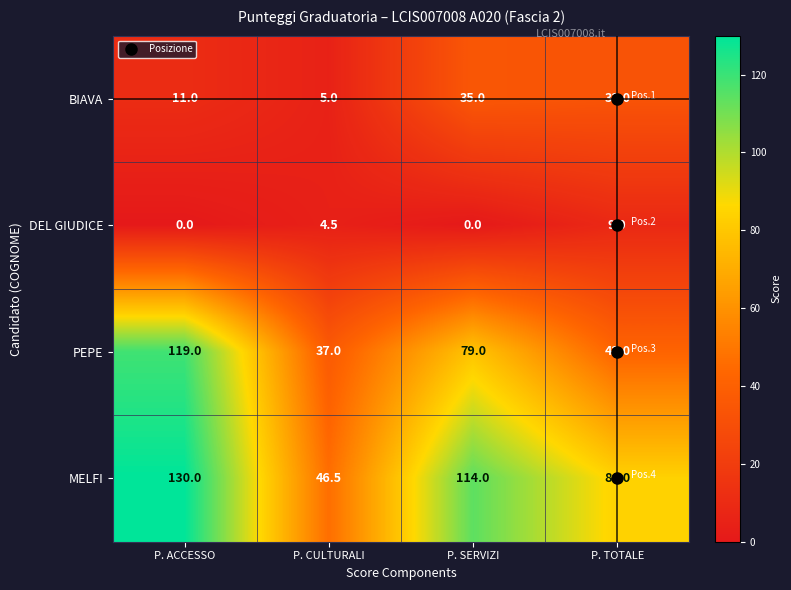

How many values in the DEL GIUDICE series are below 4?

2